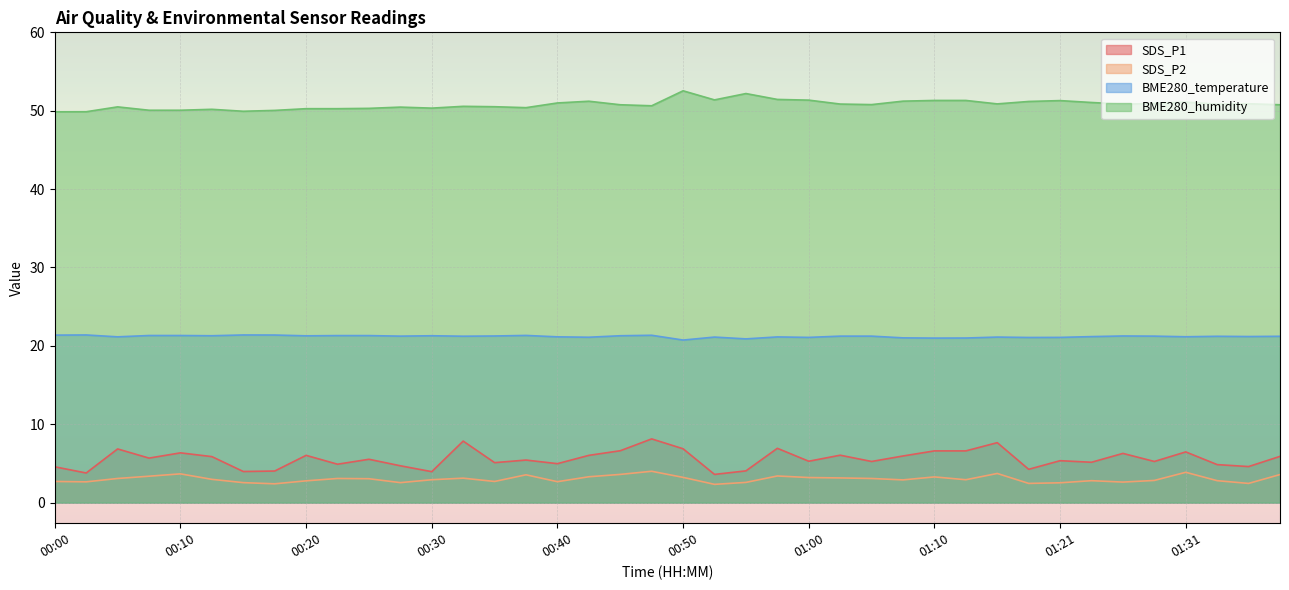

Which has a higher value, 00:13 or 00:58?

00:58